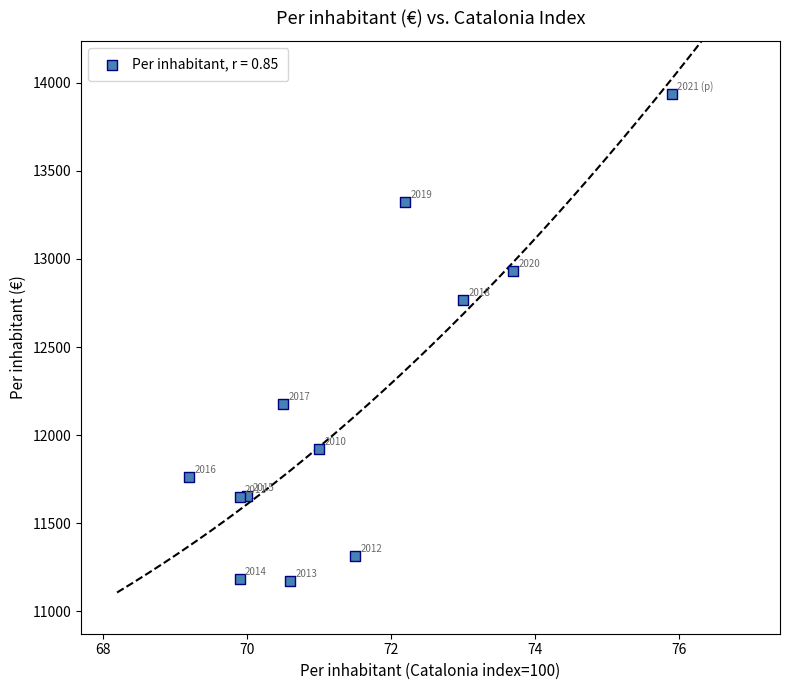

What Y value in the scatter plot is closest to 12555?

12768